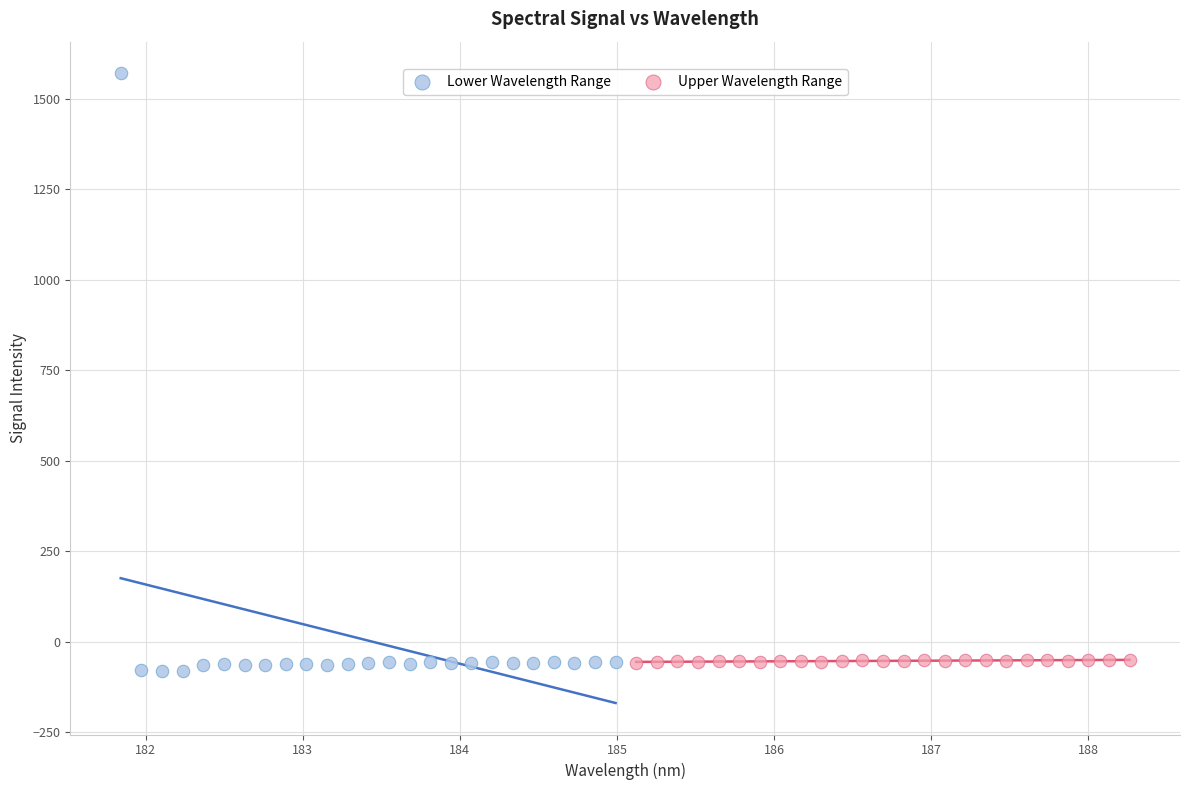

Which series reaches the maximum Y coordinate?

Lower Wavelength Range